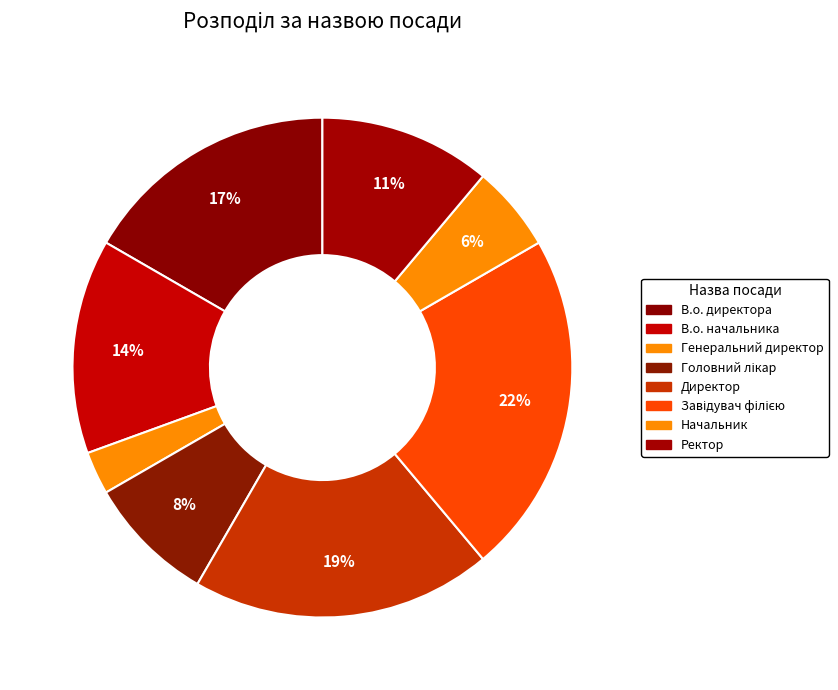

The Головний лікар slice represents 8% of the pie. True or false?

True